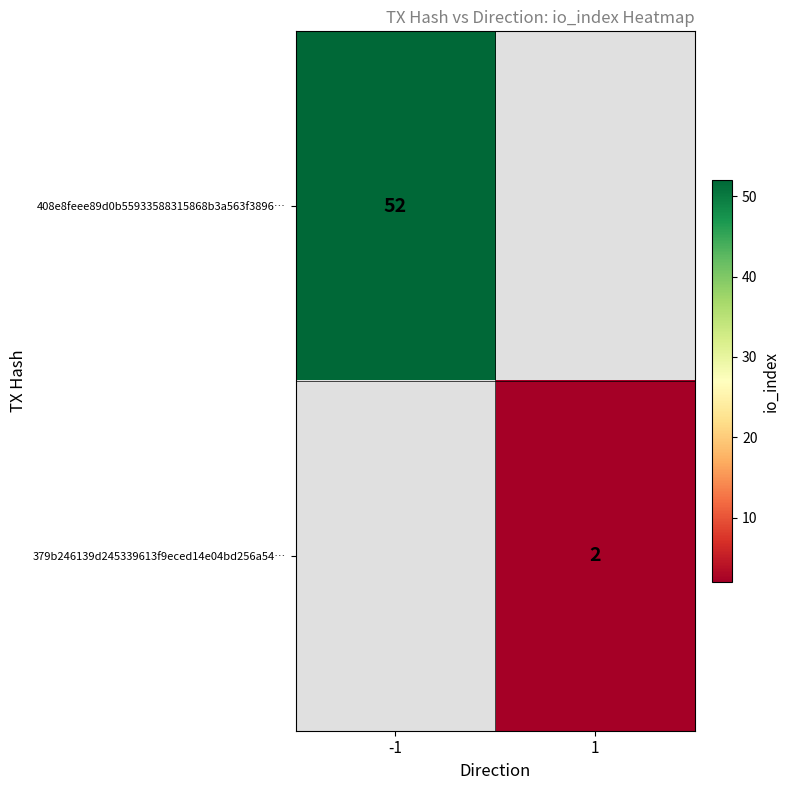

Is it true that 379b246139d245339613f9eced14e04bd256a54… equals 2 at 1?

True